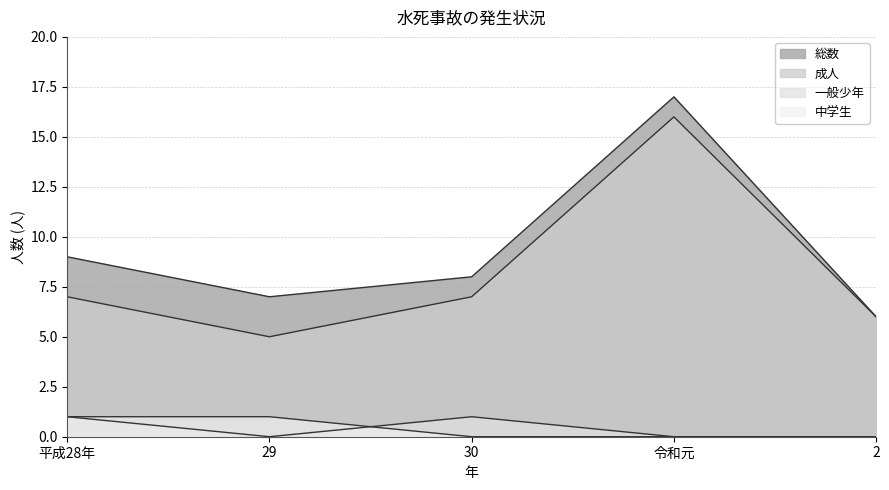

In 成人, how many points are higher than both neighbors (excluding endpoints)?

1